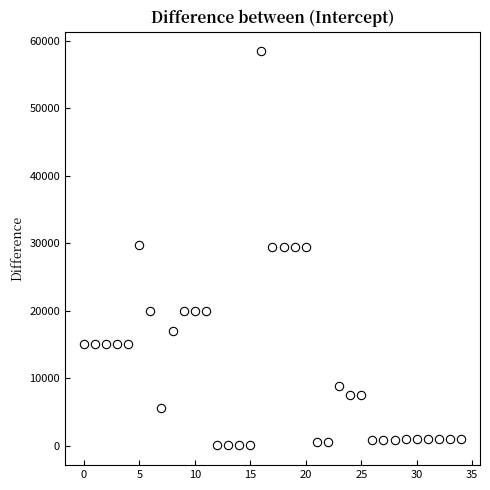

What is the range of Y values (max minus min)?

58369.5